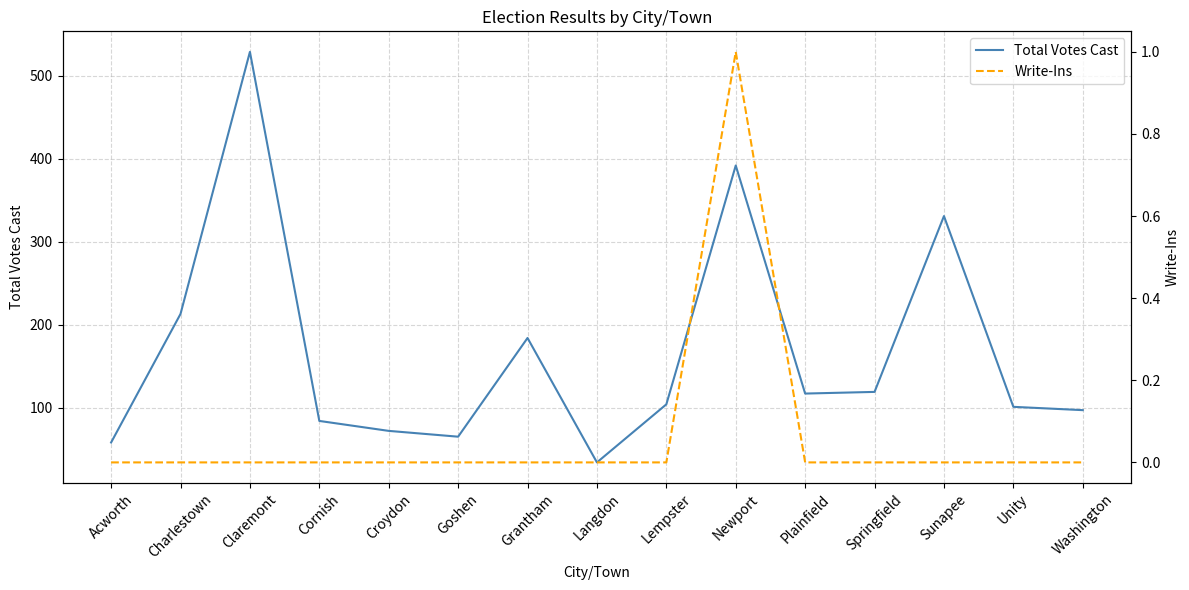

How many Write-Ins values are between 0 and 1?

15